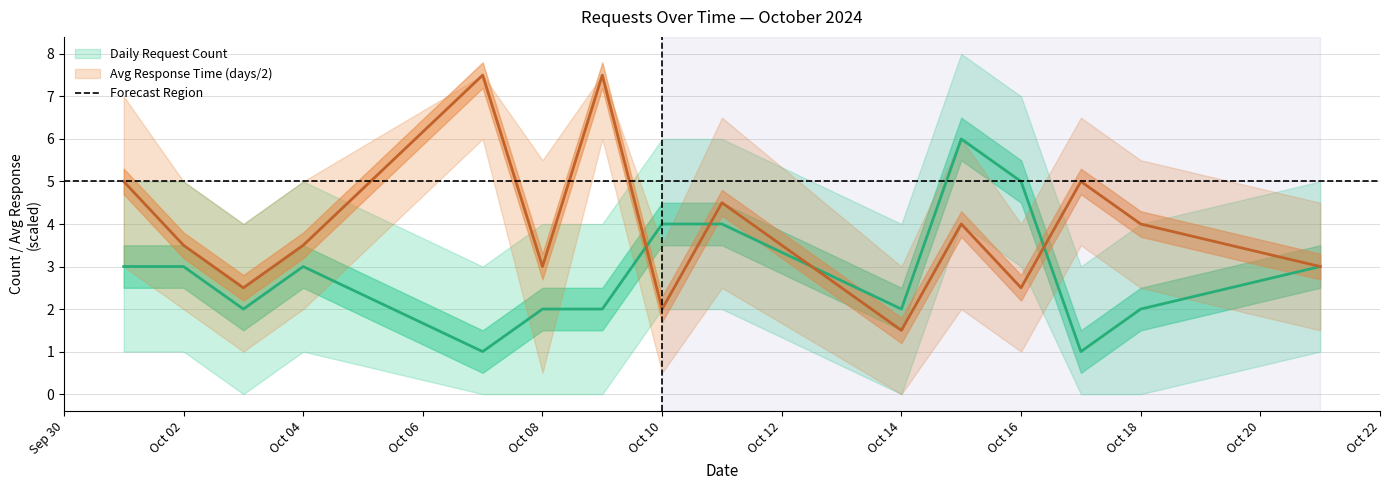

At how many categories does at least one series exceed 4?

7